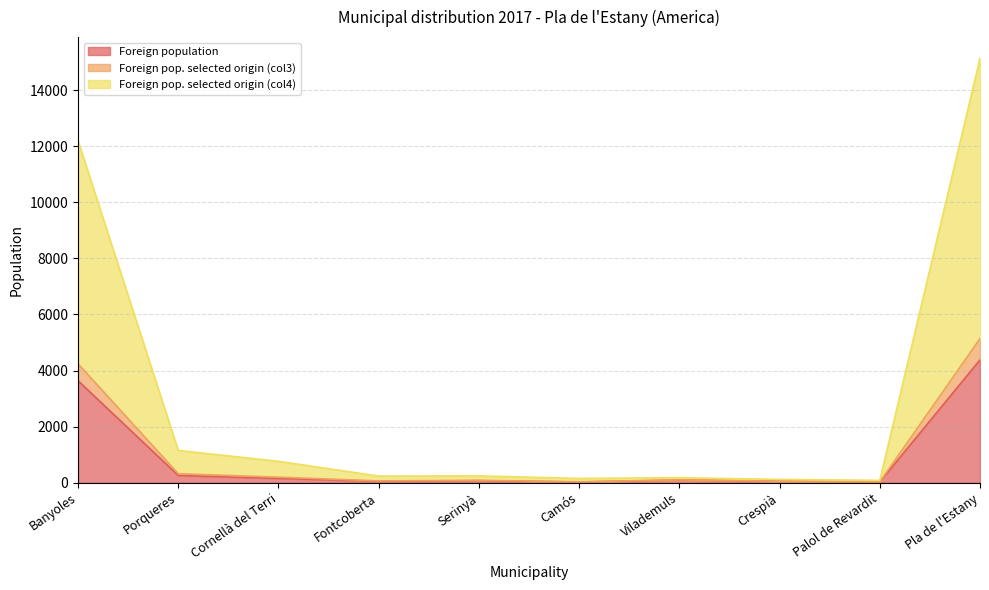

What is the lowest value of the Foreign pop. selected origin (col4) series?

28